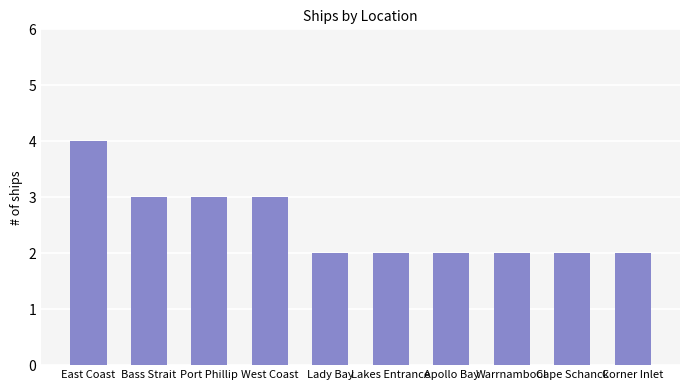

Read the value at East Coast.

4